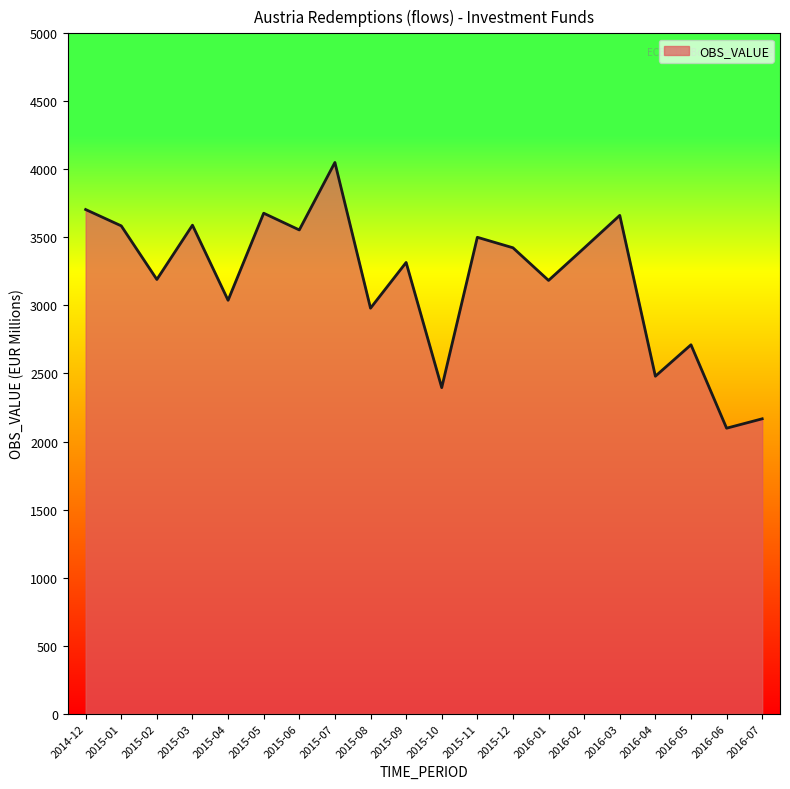

What is the maximum value shown in the chart?

4051